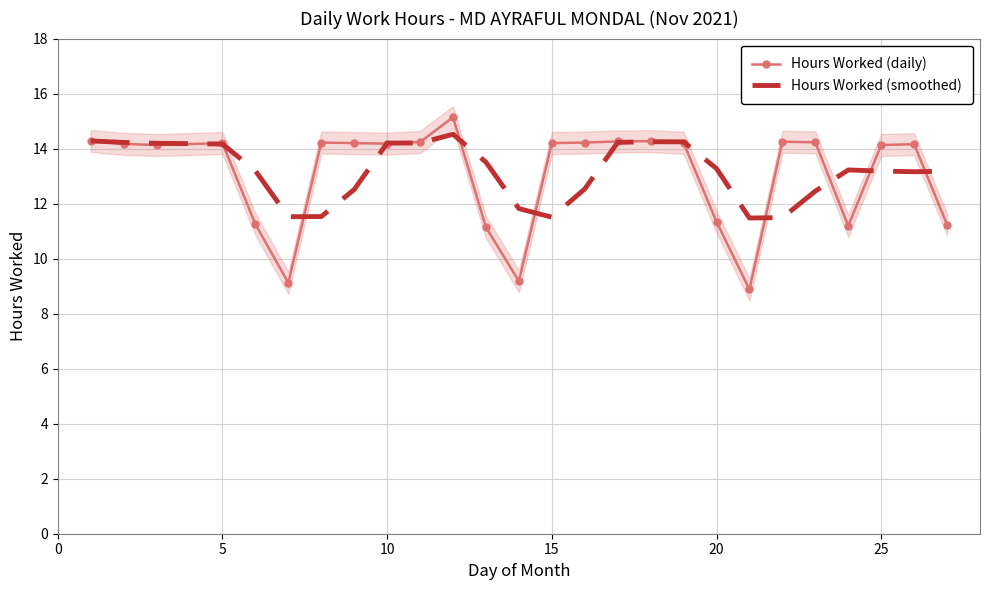

True or false: Hours Worked (daily) has more than 1 interior local peaks.

True